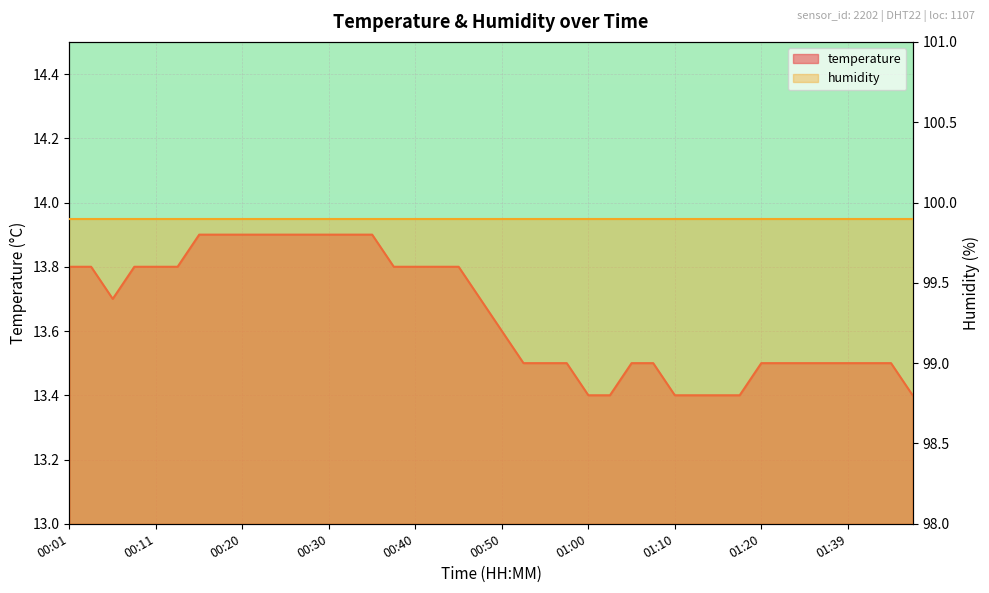

Which has a higher value, 01:10 or 01:20?

01:20